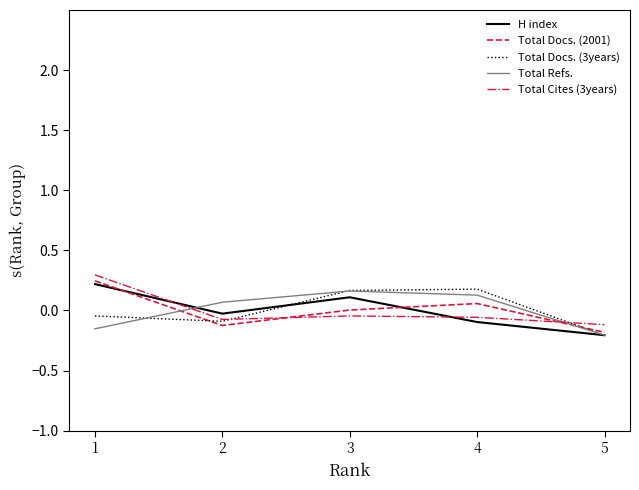

What is the maximum value shown in the chart?

0.3